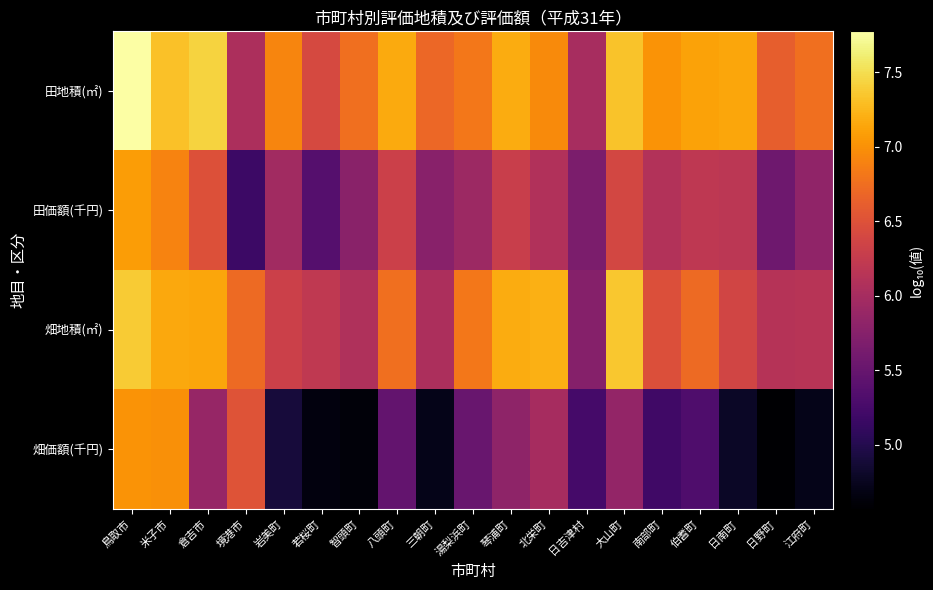

Reading left to right, extract all data points from this chart.

田地積(㎡): 鳥取市=7.8	米子市=7.3	倉吉市=7.4	境港市=6.0	岩美町=6.9	若桜町=6.4	智頭町=6.8	八頭町=7.2	三朝町=6.7	湯梨浜町=6.8	琴浦町=7.2	北栄町=7.0	日吉津村=6.0	大山町=7.3	南部町=7.0	伯耆町=7.1	日南町=7.1	日野町=6.6	江府町=6.7
田価額(千円): 鳥取市=7.1	米子市=6.9	倉吉市=6.5	境港市=5.2	岩美町=6.0	若桜町=5.4	智頭町=5.8	八頭町=6.3	三朝町=5.8	湯梨浜町=5.9	琴浦町=6.3	北栄町=6.1	日吉津村=5.7	大山町=6.4	南部町=6.1	伯耆町=6.2	日南町=6.2	日野町=5.6	江府町=5.8
畑地積(㎡): 鳥取市=7.4	米子市=7.2	倉吉市=7.1	境港市=6.7	岩美町=6.3	若桜町=6.2	智頭町=6.1	八頭町=6.8	三朝町=6.1	湯梨浜町=6.8	琴浦町=7.2	北栄町=7.2	日吉津村=5.7	大山町=7.4	南部町=6.5	伯耆町=6.7	日南町=6.4	日野町=6.1	江府町=6.1
畑価額(千円): 鳥取市=7.0	米子市=7.0	倉吉市=5.9	境港市=6.5	岩美町=4.9	若桜町=4.6	智頭町=4.6	八頭町=5.5	三朝町=4.7	湯梨浜町=5.5	琴浦町=5.8	北栄町=6.0	日吉津村=5.2	大山町=5.8	南部町=5.2	伯耆町=5.3	日南町=4.8	日野町=4.6	江府町=4.7